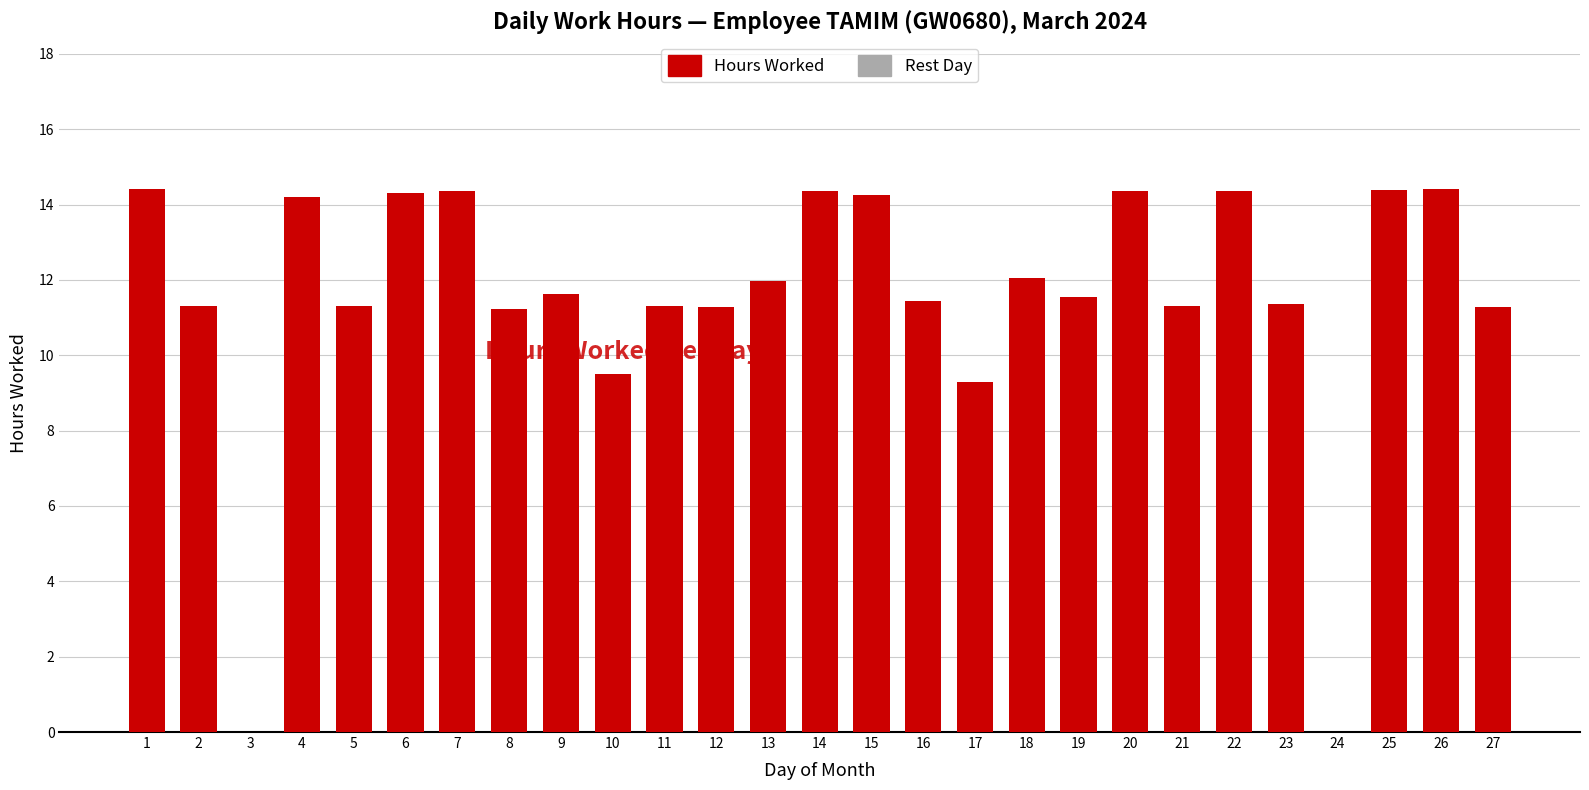

What is the maximum value shown in the chart?

14.4